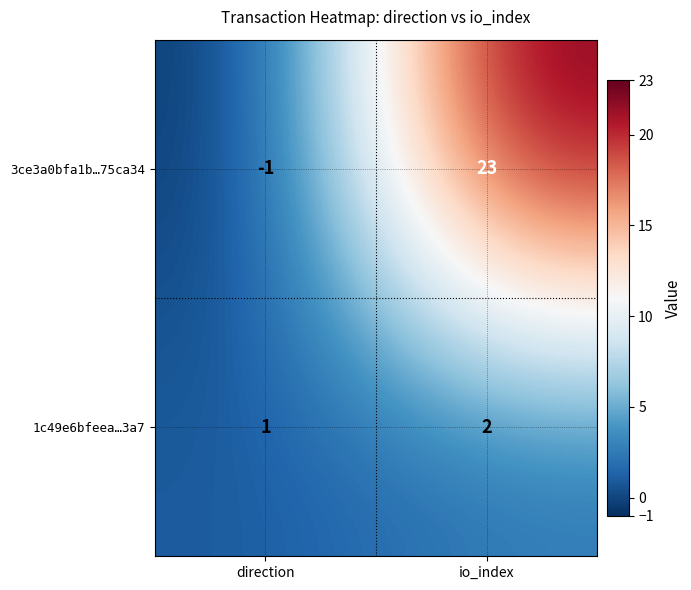

What is the sum of the 1c49e6bfeea…3a7 values at direction and io_index?

3